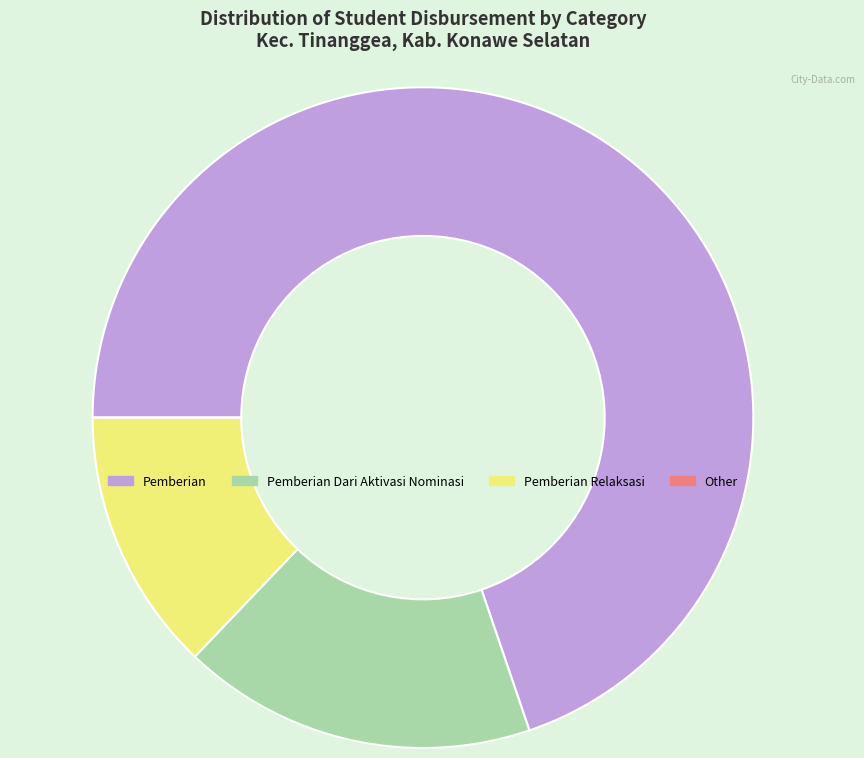

Is there any slice that represents more than half of the pie?

Yes